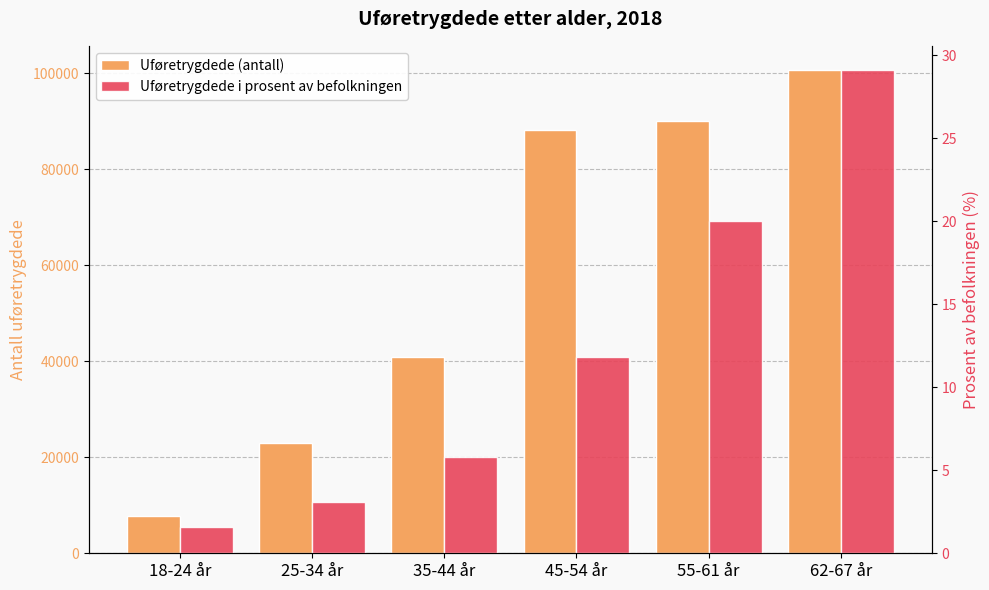

List the series in order of their peak value, highest first.

Uføretrygdede (antall), Uføretrygdede i prosent av befolkningen